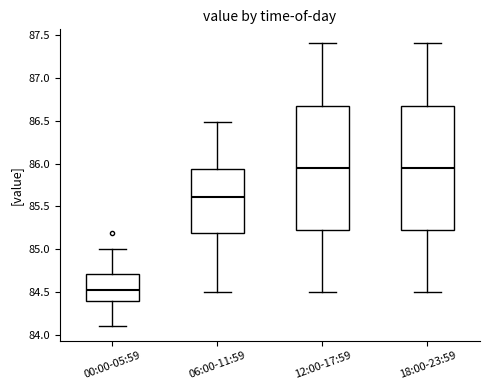

Reading left to right, transcribe this box plot: for each box, give where its median line is, the range the box spans, and where its two whiskers end, as read against the y-axis. The values are not printed on the chart, so give them approximately, as read against the axis.

00:00-05:59: median 84.50, box 84.40 to 84.70, whiskers 84.10 to 85.00
06:00-11:59: median 85.60, box 85.20 to 85.95, whiskers 84.50 to 86.50
12:00-17:59: median 85.95, box 85.25 to 86.70, whiskers 84.50 to 87.40
18:00-23:59: median 85.95, box 85.25 to 86.70, whiskers 84.50 to 87.40